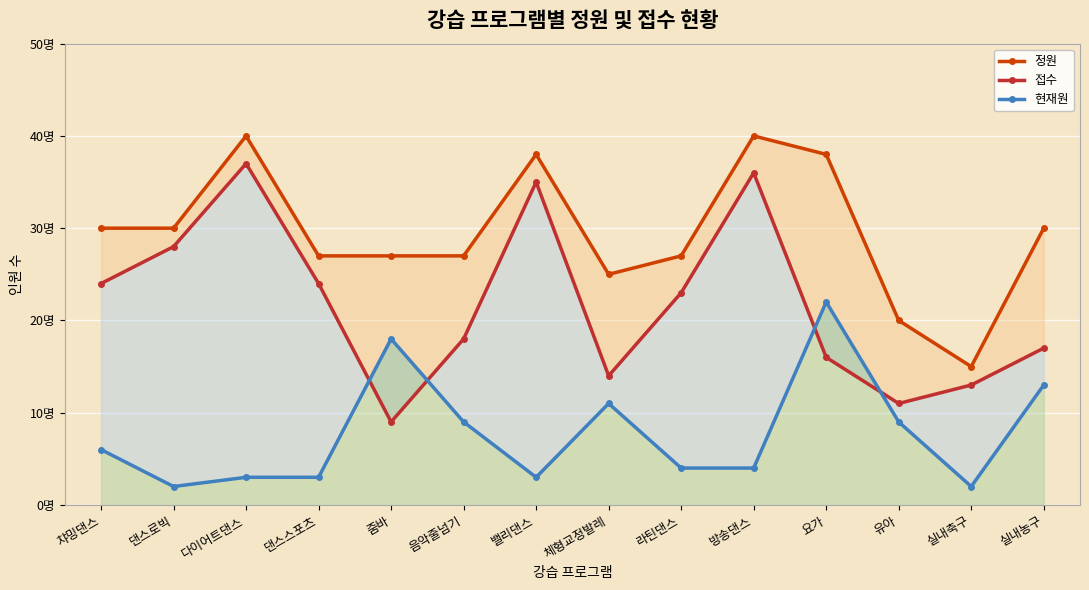

What is the value of the 정원 point at the 3rd from the left?

40